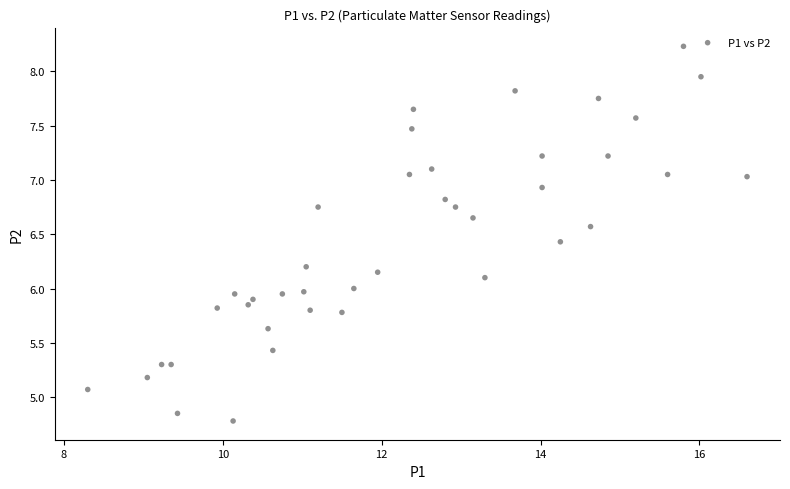

What is the range of X values (max minus min)?

8.3